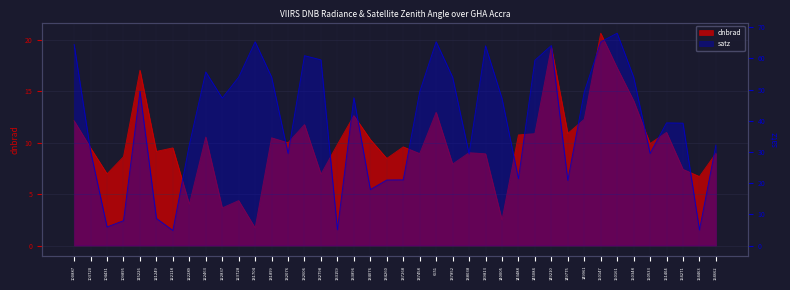

Reading left to right, transcribe all the data shown in this chart.

dnbrad: 12.1	9.5	7.0	8.6	17.1	9.2	9.5	4.0	10.6	3.7	4.4	1.7	10.5	10.0	11.8	6.9	9.8	12.6	10.3	8.5	9.6	8.9	13.0	7.9	9.0	8.9	2.5	10.8	10.9	19.3	10.9	12.3	20.7	17.3	14.1	9.9	11.0	7.4	6.7	9.0
satz: 64.5	30.3	6.0	8.0	49.5	8.7	4.8	32.3	55.7	47.3	54.0	65.3	54.0	29.5	60.9	59.5	5.1	47.4	17.9	21.0	21.1	49.3	65.3	54.0	29.4	64.0	47.2	21.4	59.4	64.1	20.9	49.2	65.3	68.1	54.0	29.5	39.3	39.2	5.0	32.2